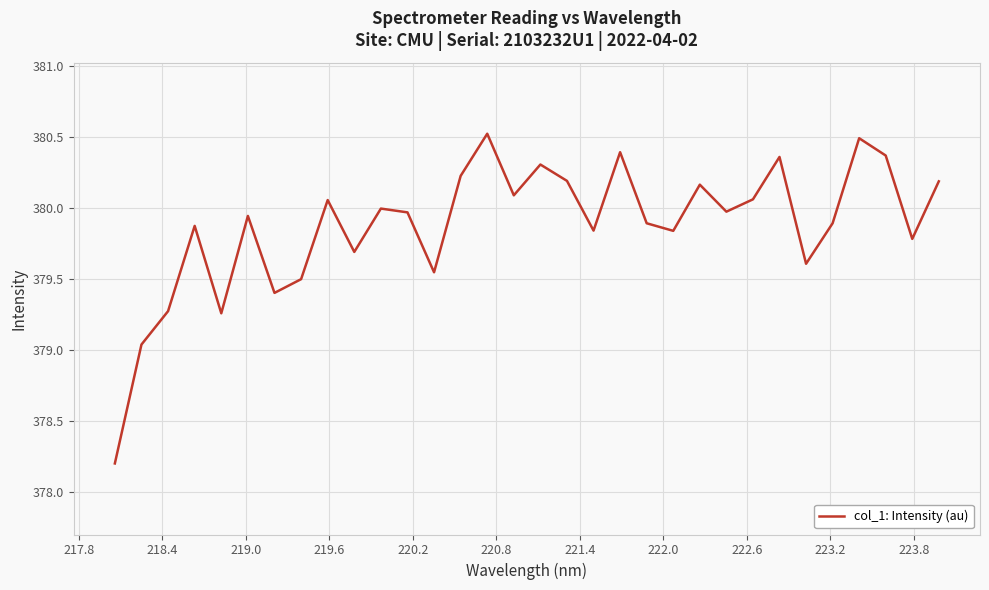

What is the difference between the maximum and minimum values?

2.3